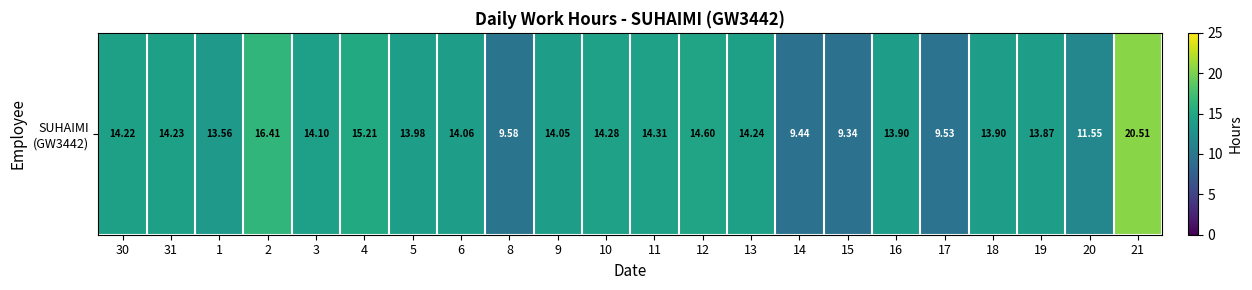

Reading right to left, what are all the values shown in this chart?

20.5	11.6	13.9	13.9	9.5	13.9	9.3	9.4	14.2	14.6	14.3	14.3	14.1	9.6	14.1	14.0	15.2	14.1	16.4	13.6	14.2	14.2